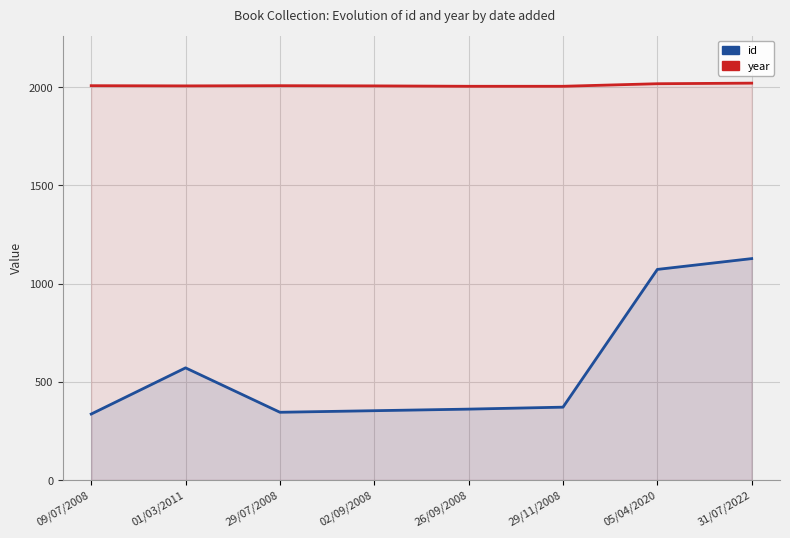

What are all the series names shown in the legend?

id, year